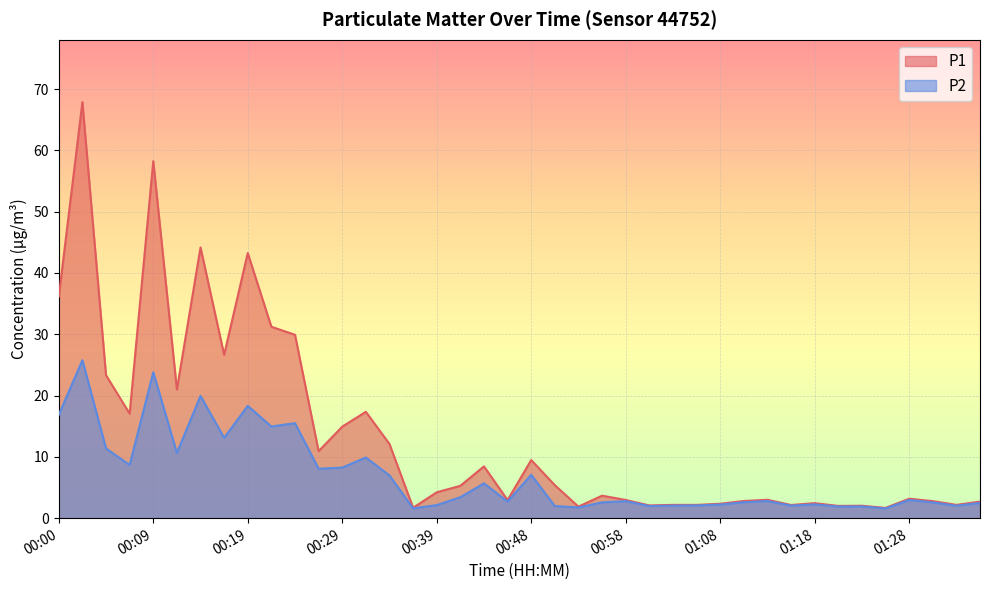

How many distinct data groups are displayed?

2